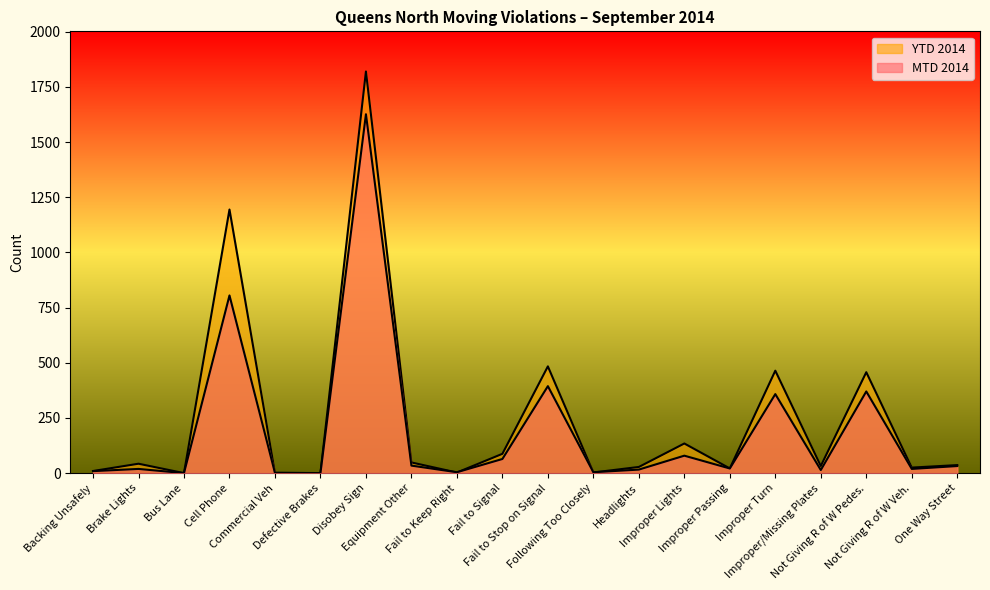

At how many categories does at least one series exceed 1370?

1